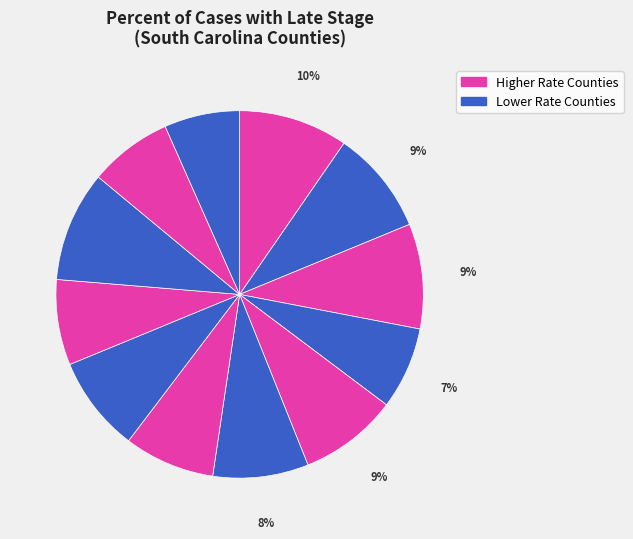

How many slices are in this pie chart?

12